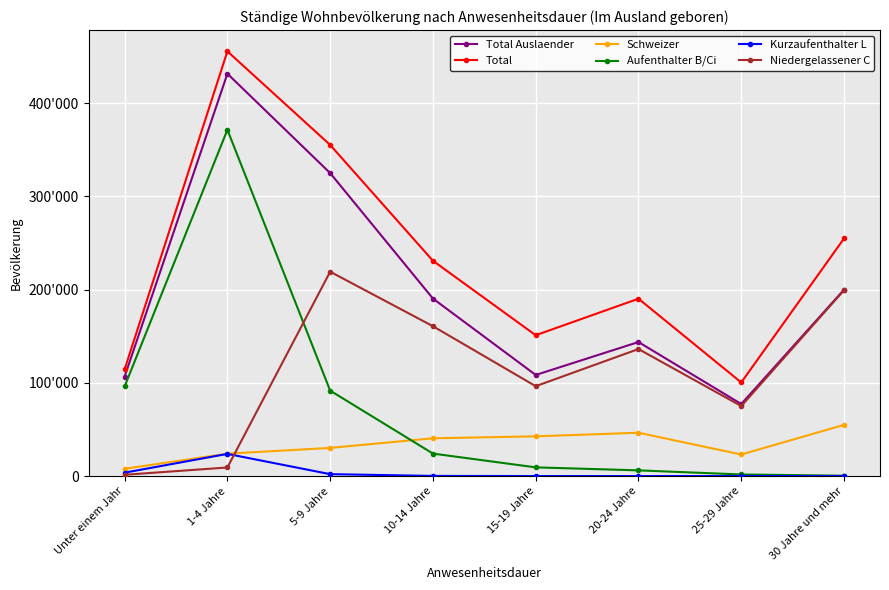

How many series are shown in this chart?

6